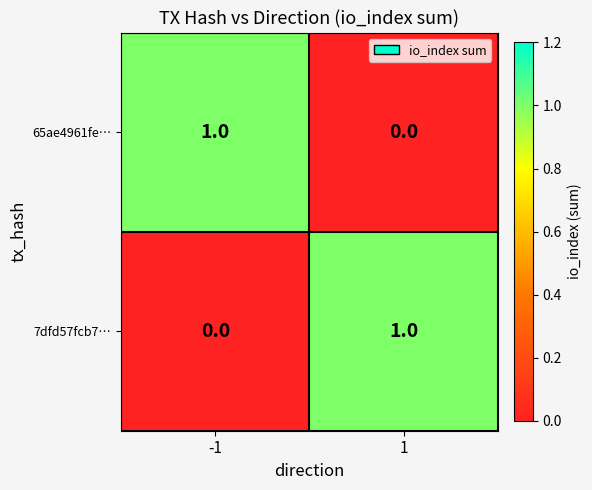

Is the value of 7dfd57fcb7… at -1 greater than the value of 65ae4961fe… at -1?

No